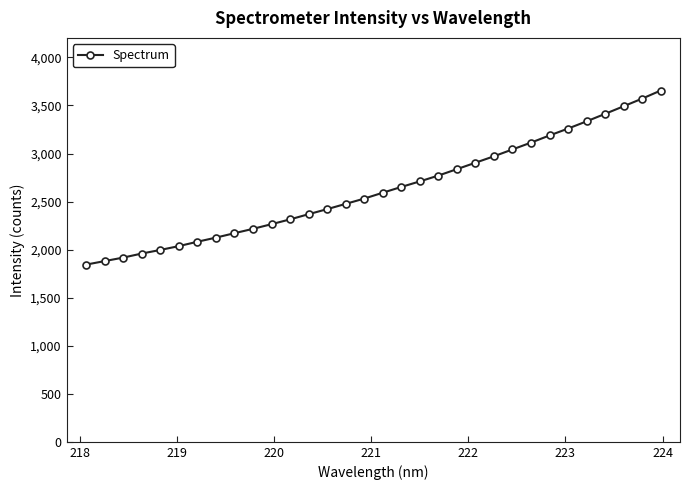

What is the value of the 18th point from the left?

2652.5